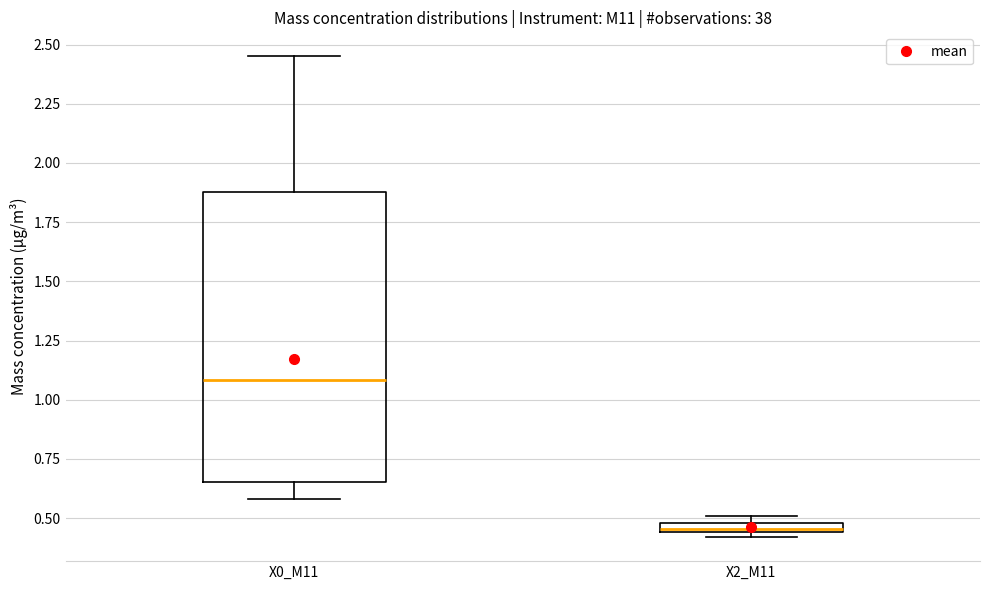

Which box has the lowest median line?

X2_M11